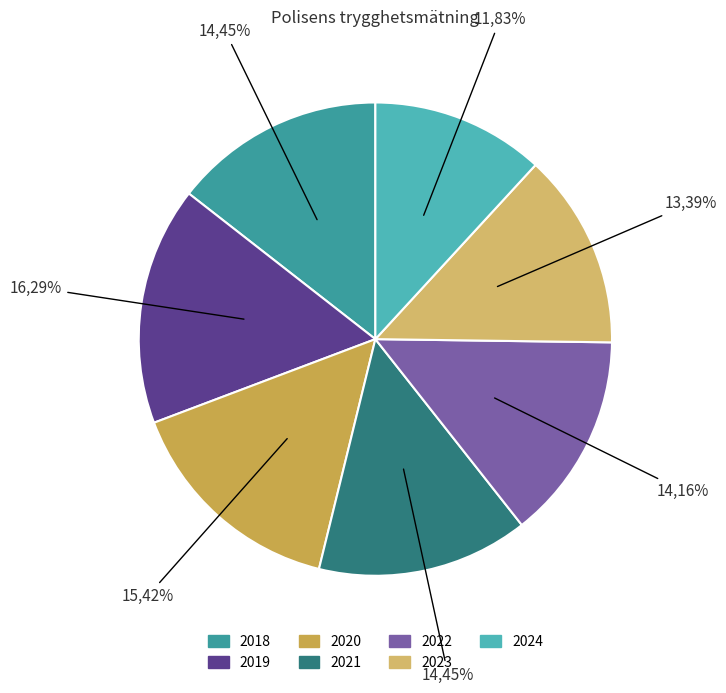

How much of the chart is everything except 2022?

85.8%